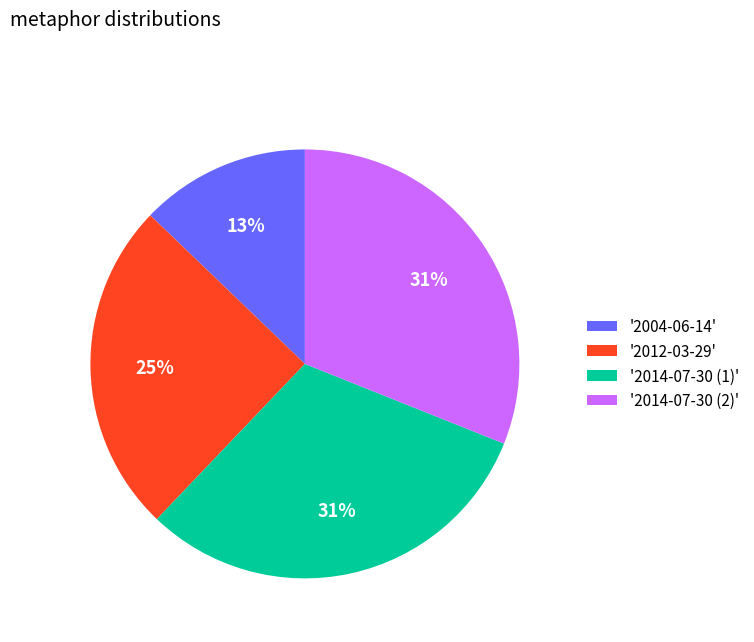

Which has a higher value, '2004-06-14' or '2014-07-30 (2)'?

'2014-07-30 (2)'